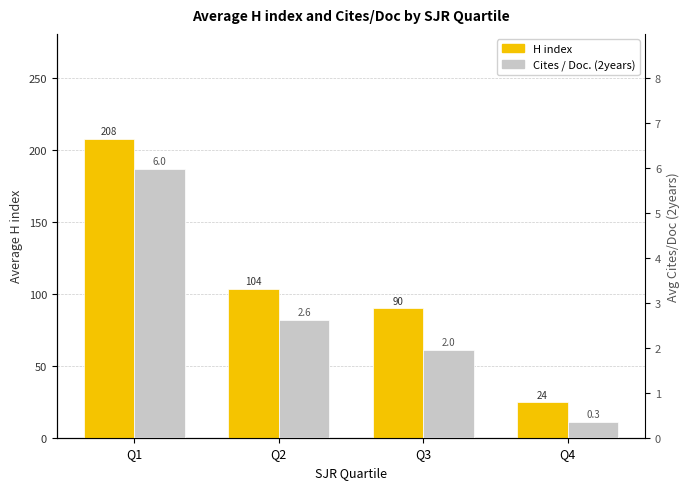

Reading right to left, list all the values displayed in this chart.

H index: 24.5	89.8	103.5	207.7
Cites / Doc. (2years): 0.3	2.0	2.6	6.0